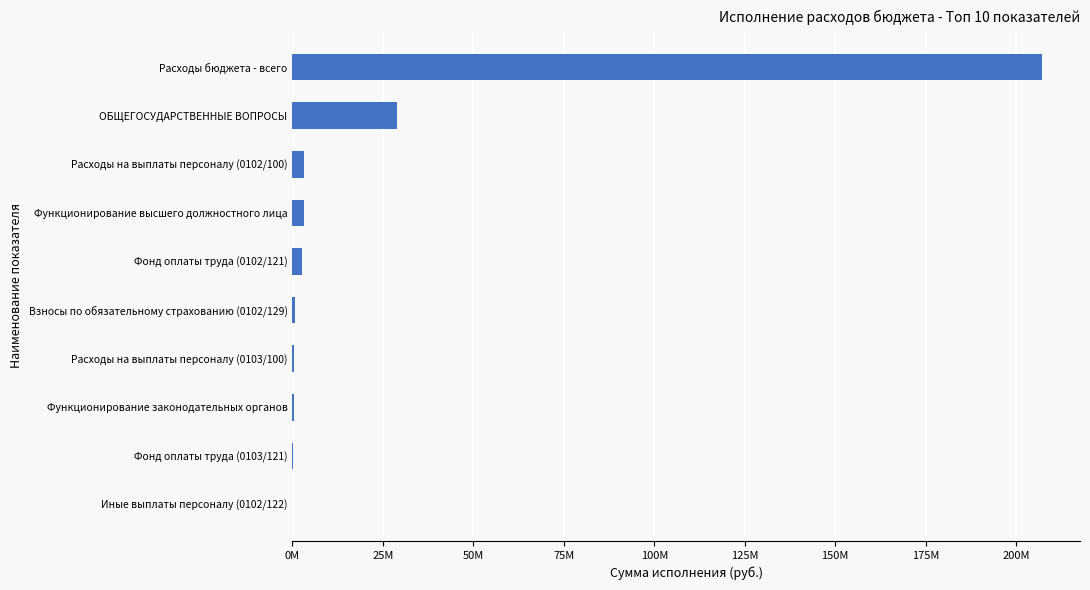

At which label is the value closest to 103635952?

ОБЩЕГОСУДАРСТВЕННЫЕ ВОПРОСЫ